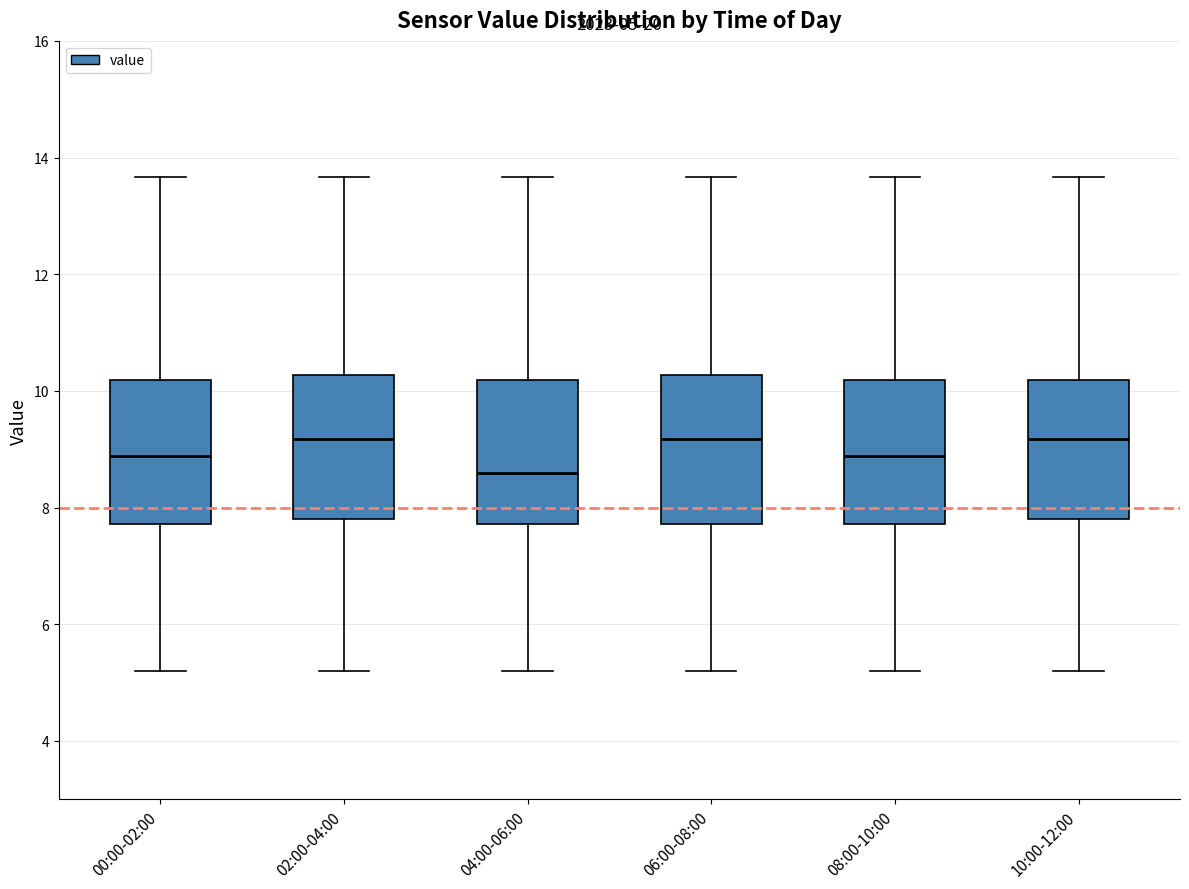

Which box has the lowest median line?

04:00-06:00